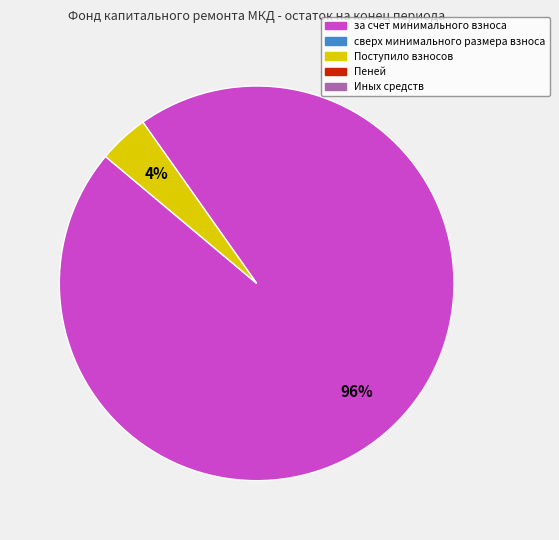

To the nearest percent, what is the difference between the largest and smallest slice percentages?

92%